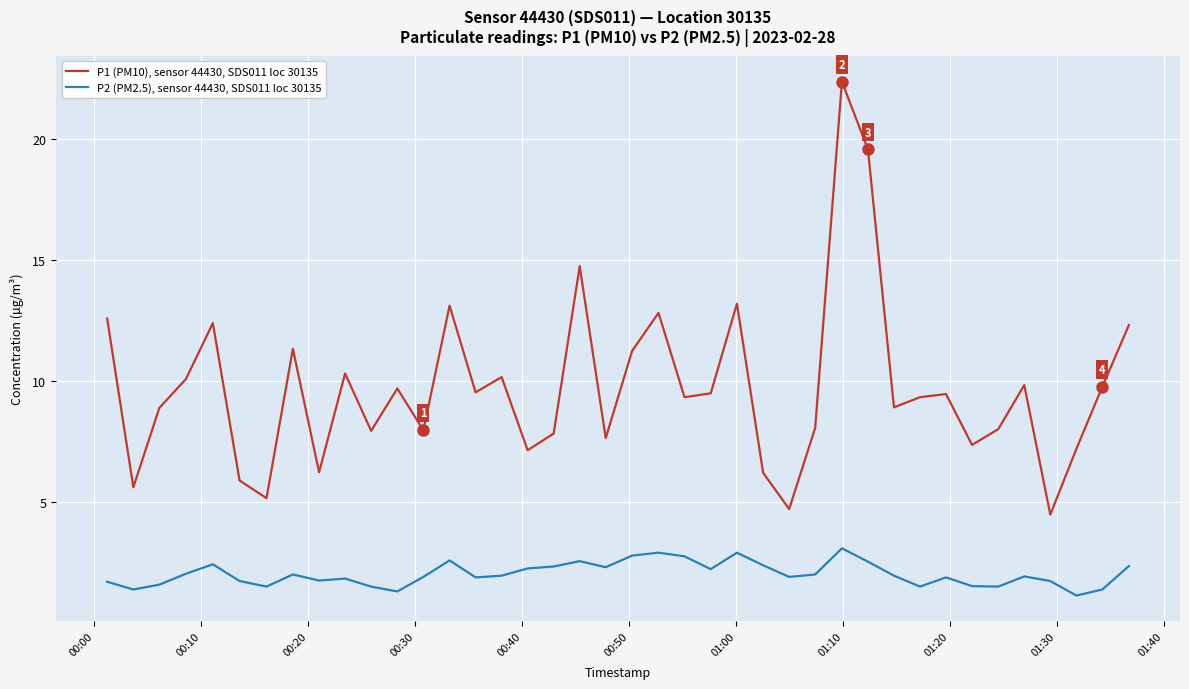

True or false: P2 (PM2.5), sensor 44430, SDS011 loc 30135 and P1 (PM10), sensor 44430, SDS011 loc 30135 cross at least once.

False